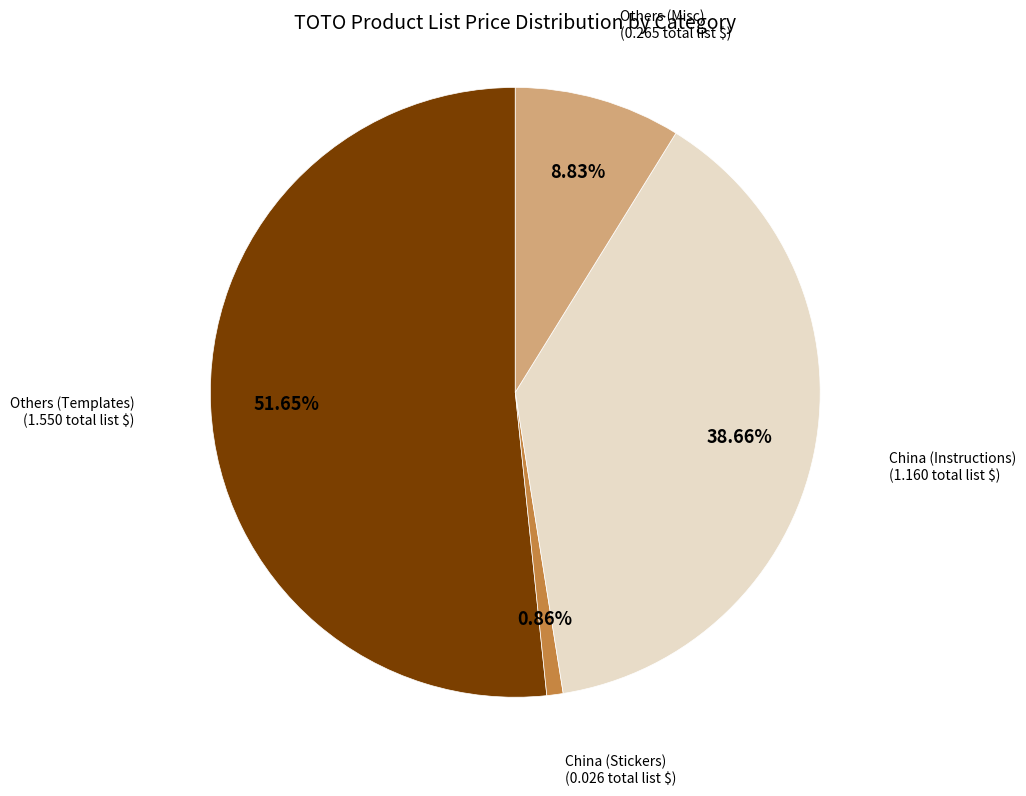

To the nearest percent, what is the average slice percentage?

25%